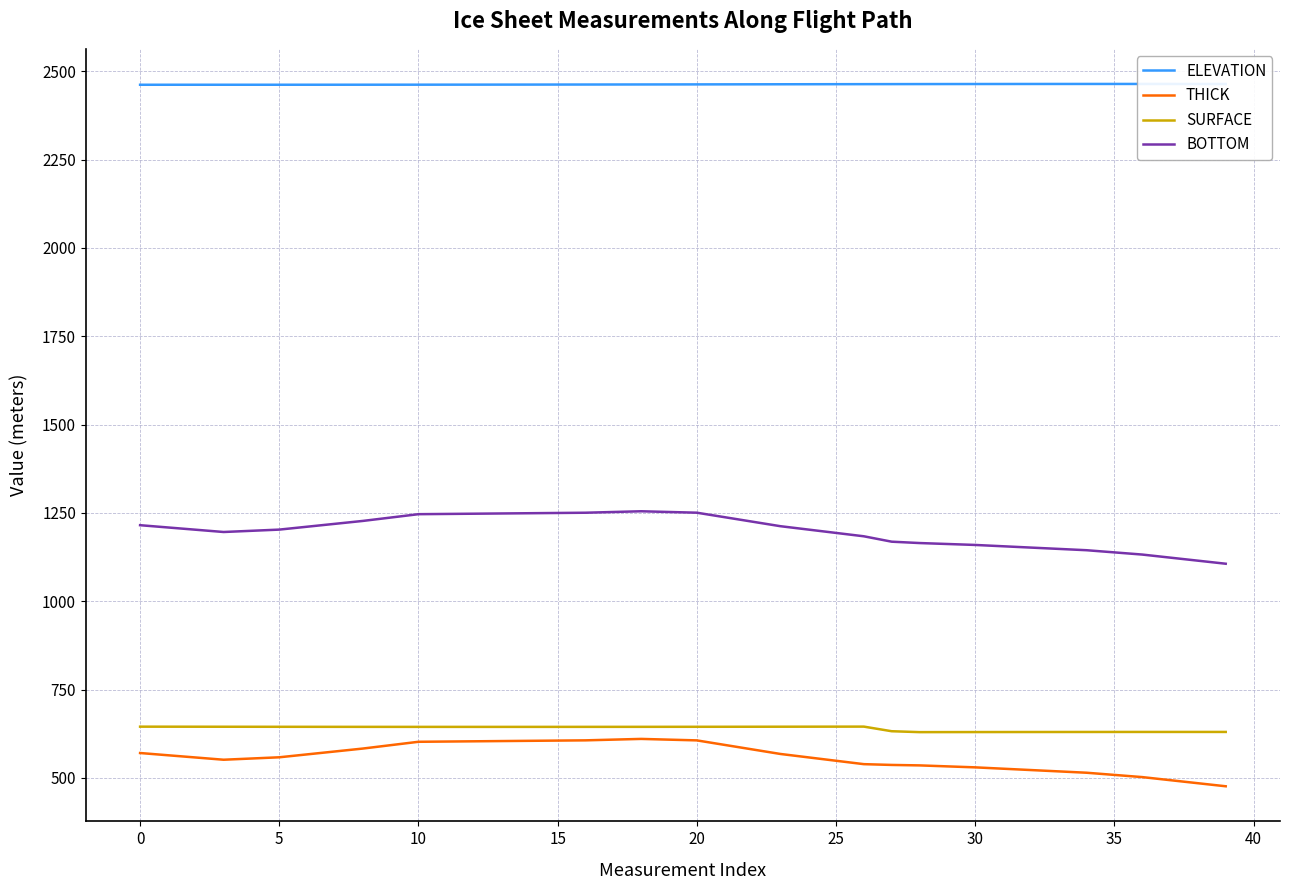

What is the difference between the second highest and minimum values in the ELEVATION series?

2.3